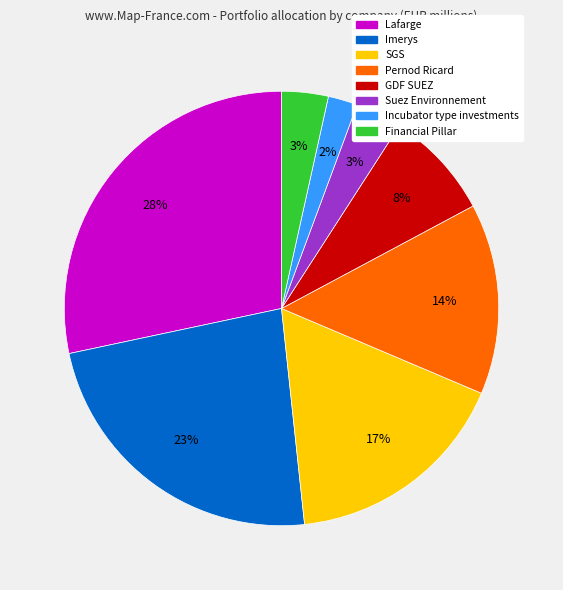

How many slices are in this pie chart?

8